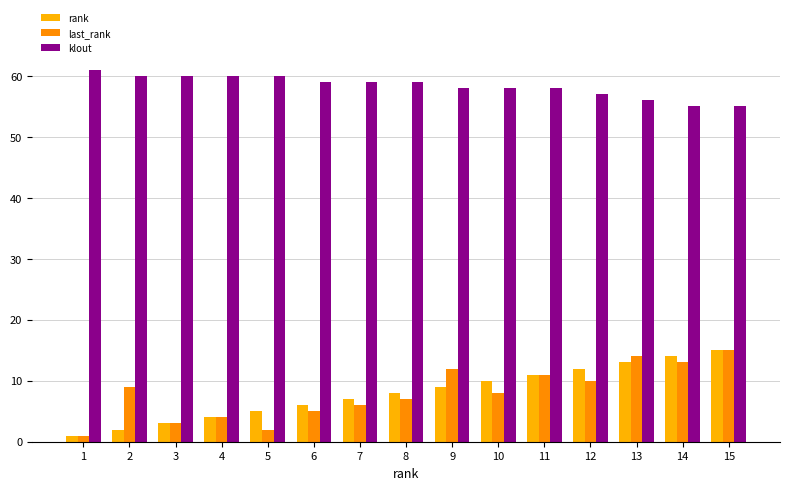

The value of rank at 3 is 4. True or false?

False